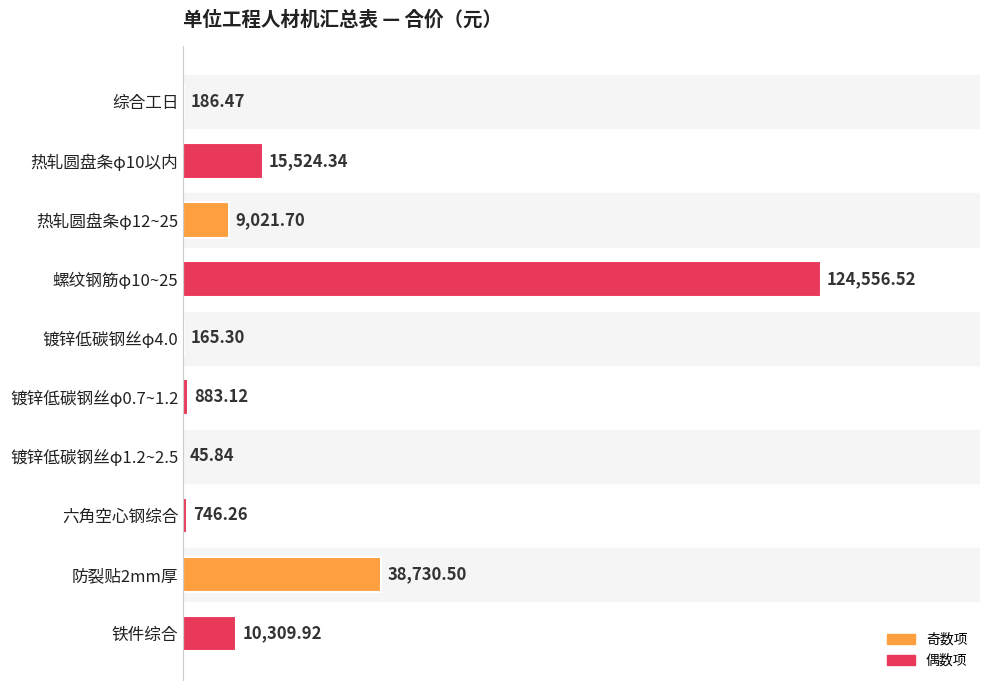

Which has a higher value, 镀锌低碳钢丝φ4.0 or 铁件综合?

铁件综合